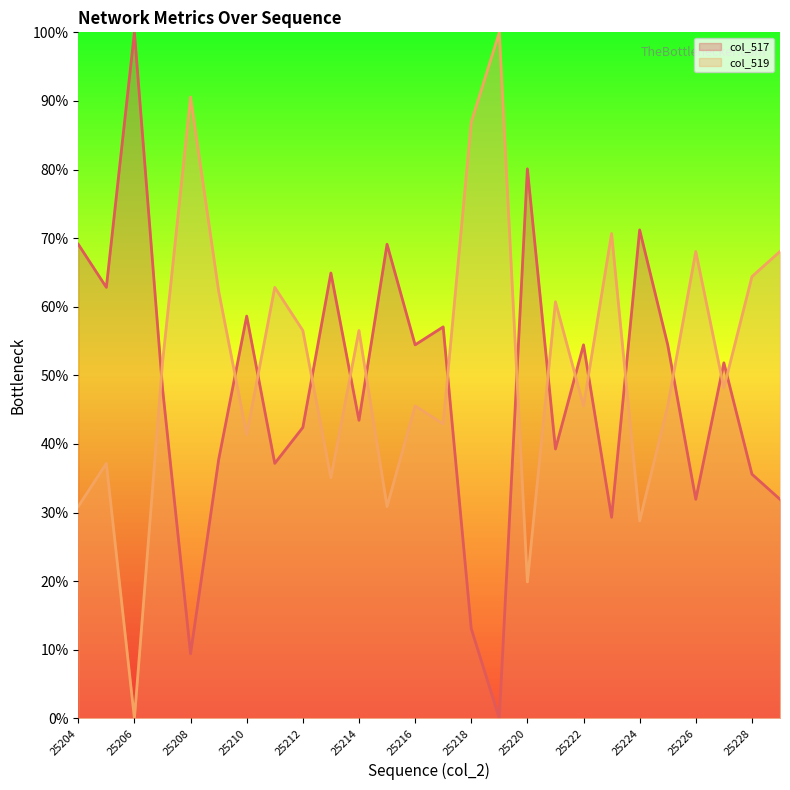

At which category is the sum across all series the highest?

25204